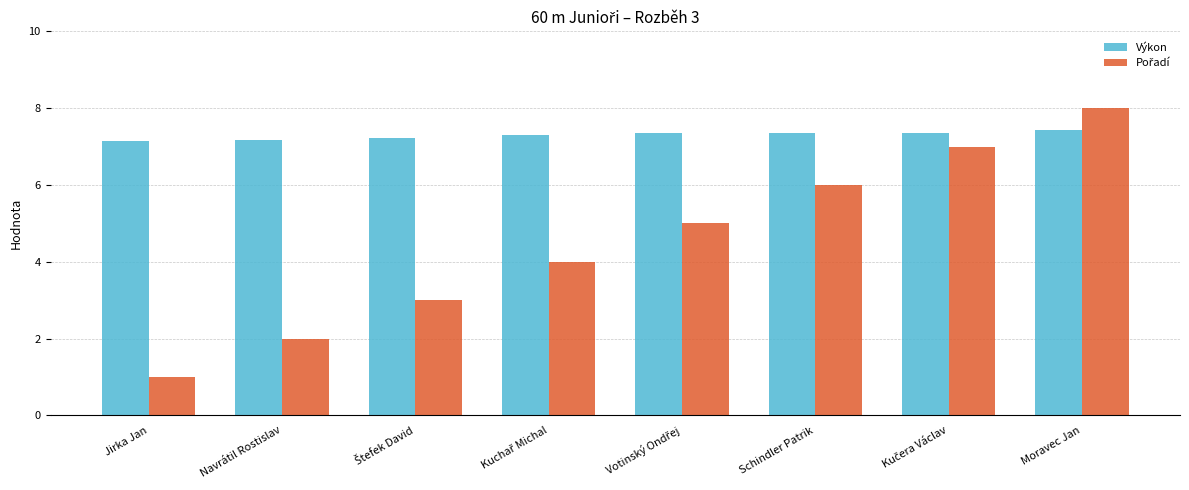

True or false: Výkon has a value of 7.4 at Moravec Jan.

True